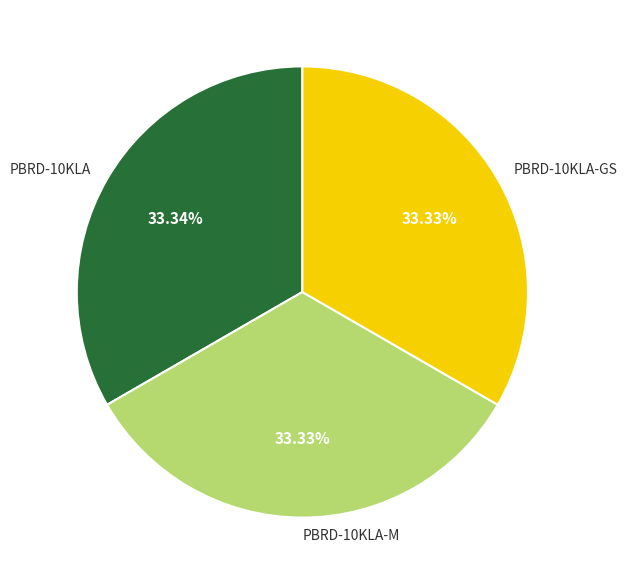

Is there a majority slice in this chart?

No